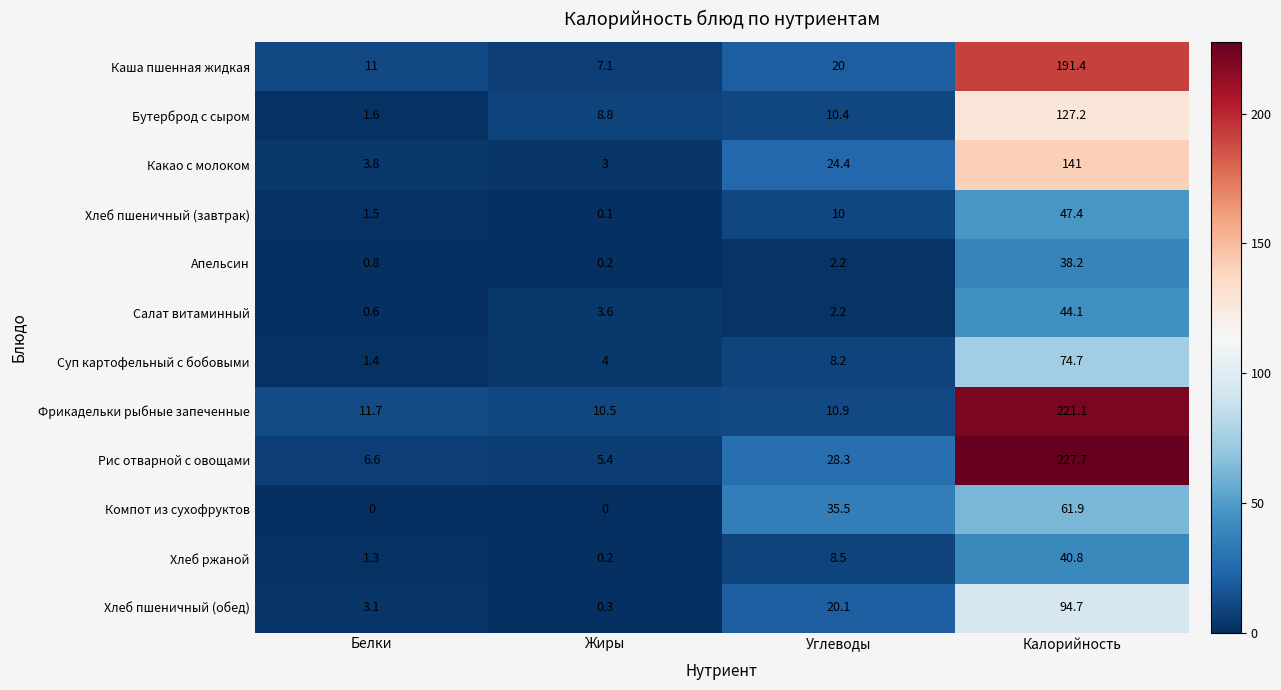

How many data points does each series have?

4